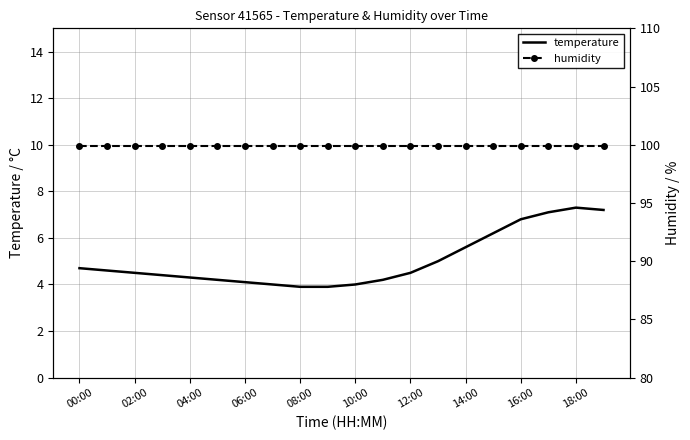

The value of temperature at 02:00 is 4.5. True or false?

True